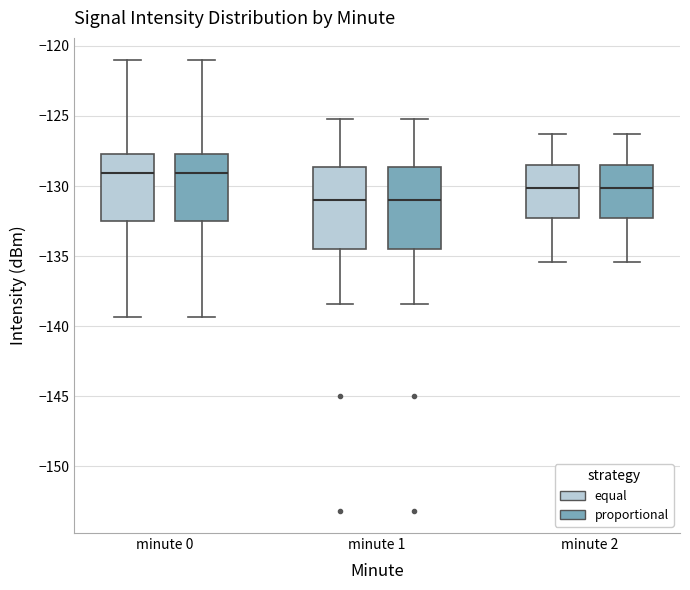

Where does the upper whisker of the box for minute 1 (equal) end on the y-axis? The values are not printed on the chart, so give them approximately, as read against the axis.

-125.0